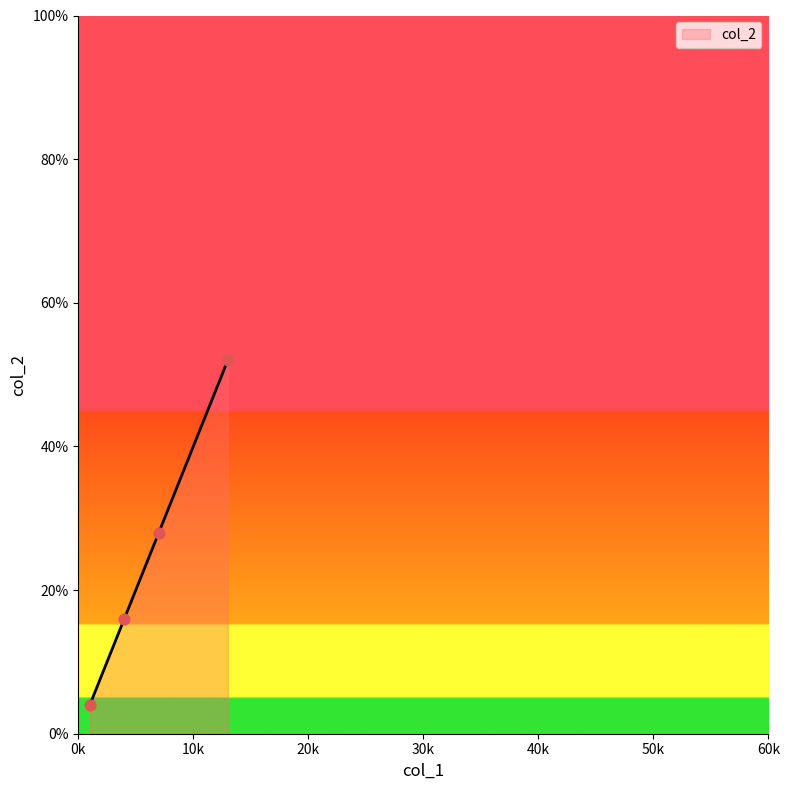

What is the maximum value for col_2?

52.0